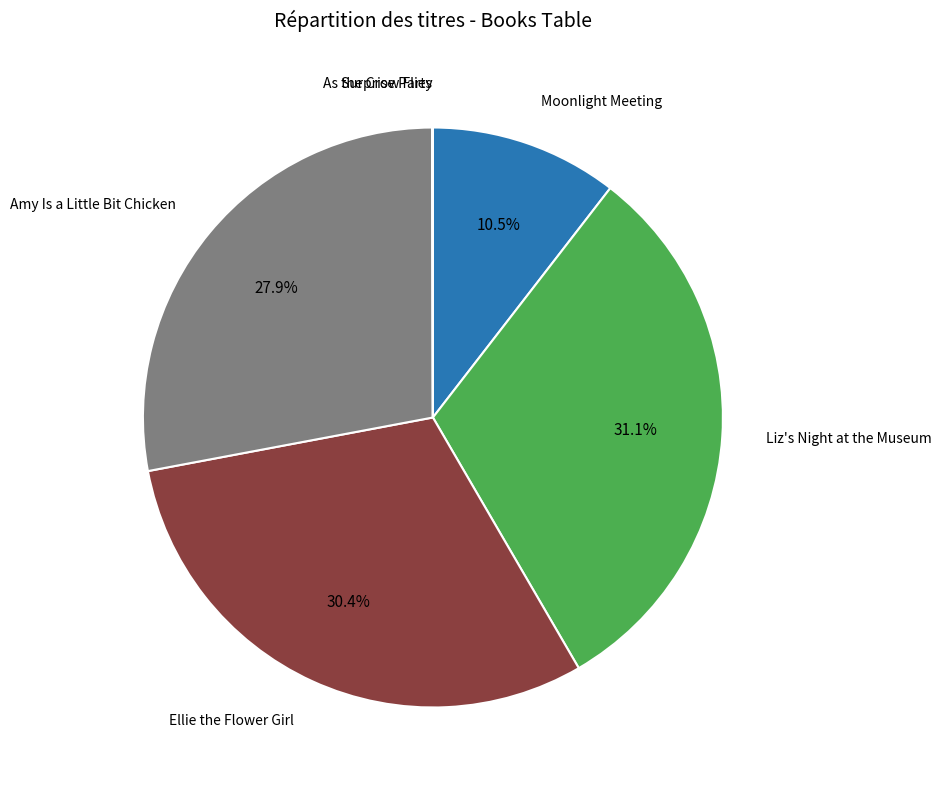

Is there a majority slice in this chart?

No